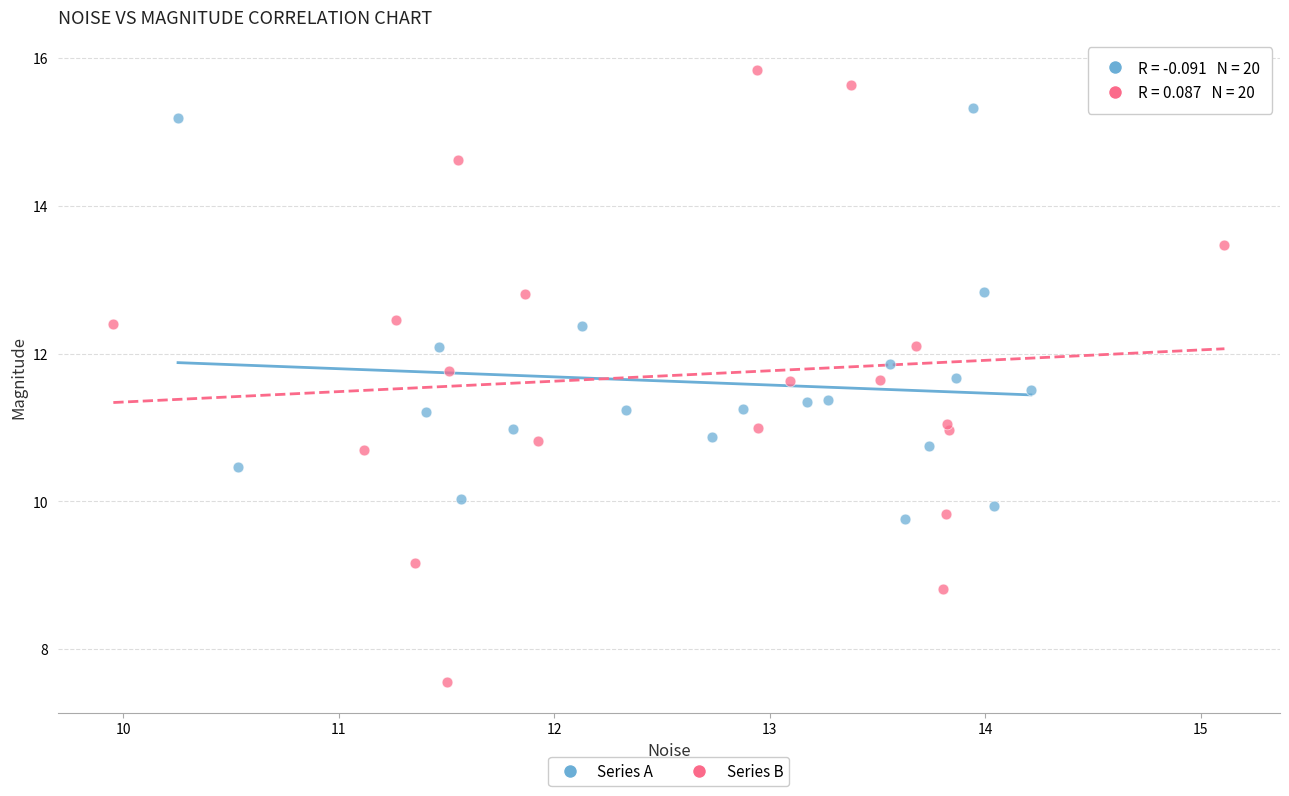

Which series reaches the maximum Y coordinate?

Series B